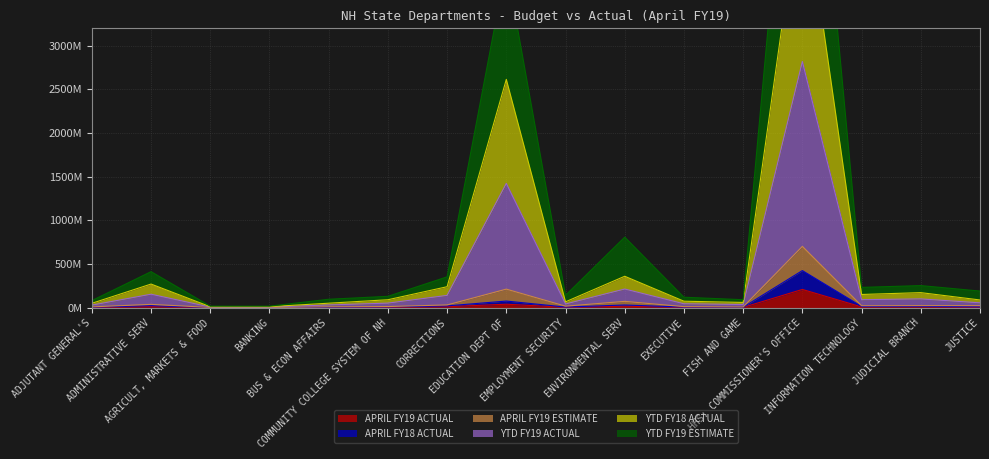

In YTD FY18 ACTUAL, how many points are lower than both neighbors (excluding endpoints)?

4